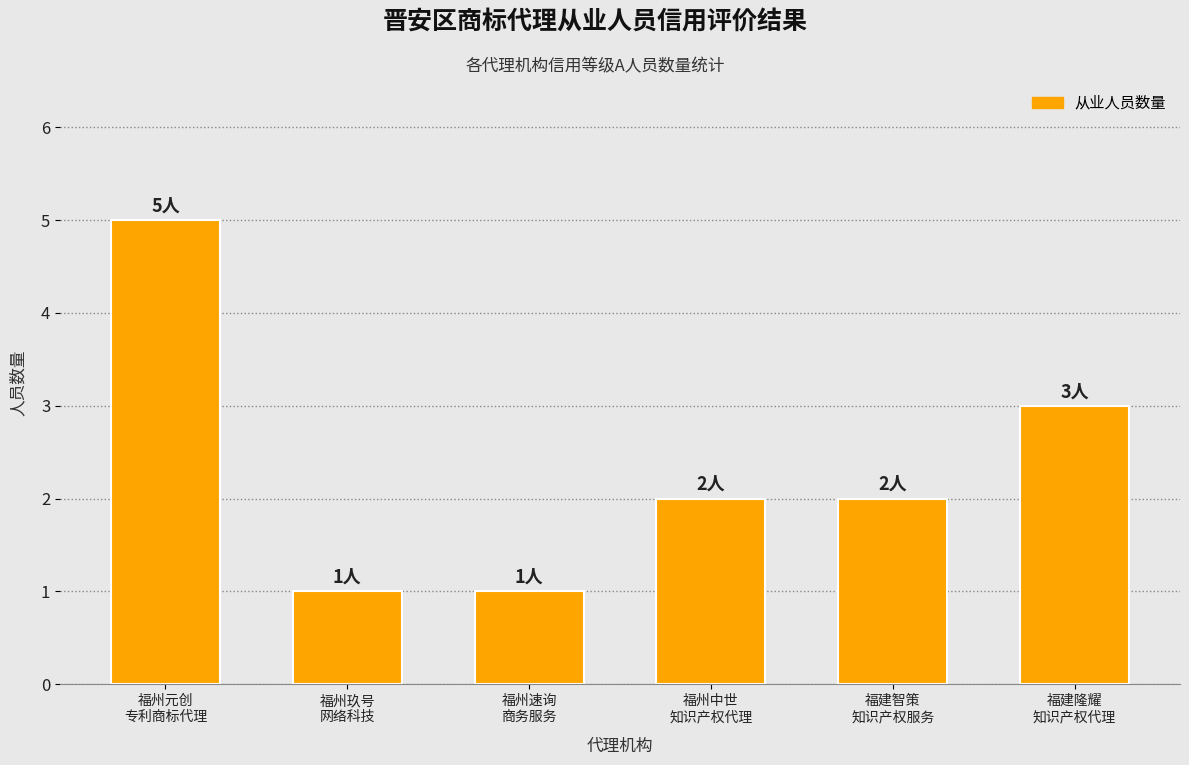

What is the label of the 4th bar from the right?

福州速询
商务服务